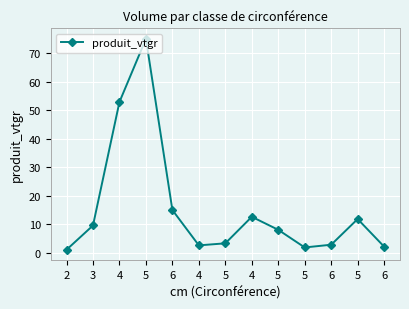

What is the difference between the second highest and second lowest values?

51.0